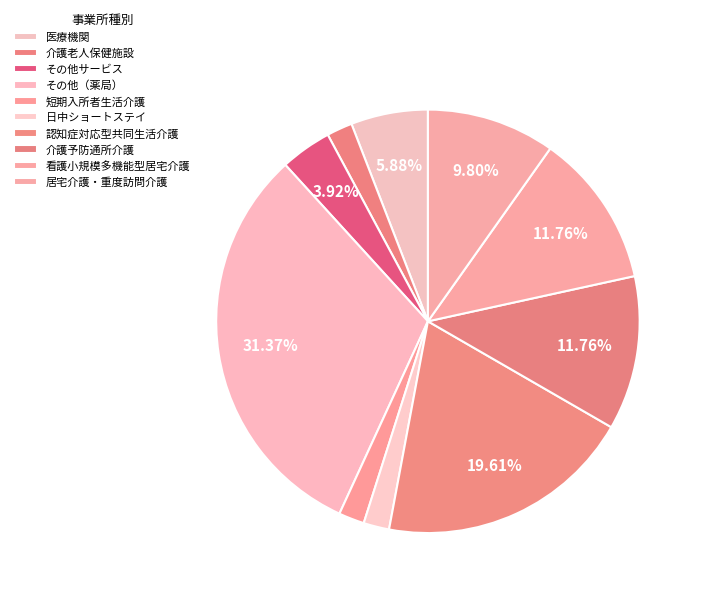

Rank the categories by value from highest to lowest.

その他（薬局）, 認知症対応型共同生活介護, 介護予防通所介護, 看護小規模多機能型居宅介護, 居宅介護・重度訪問介護, 医療機関, その他サービス, 介護老人保健施設, 短期入所者生活介護, 日中ショートステイ